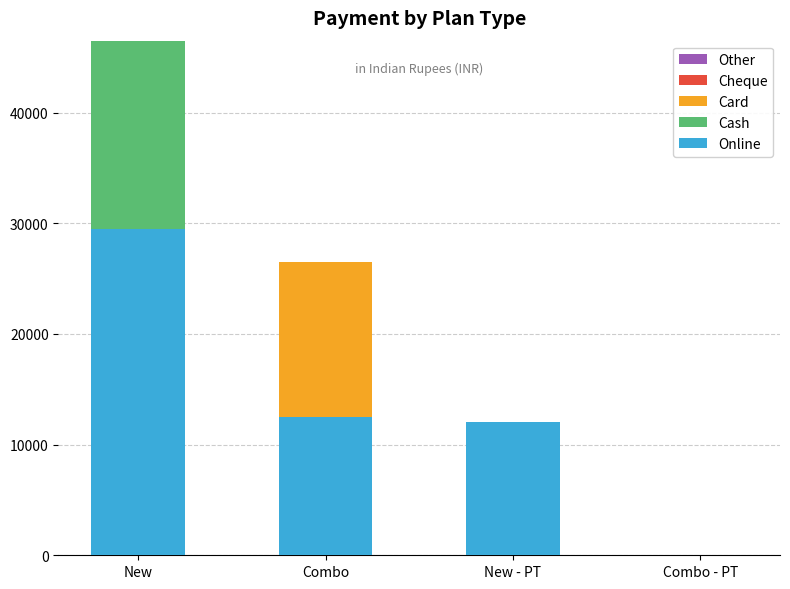

True or false: Online has a value of 12500 at Combo.

True